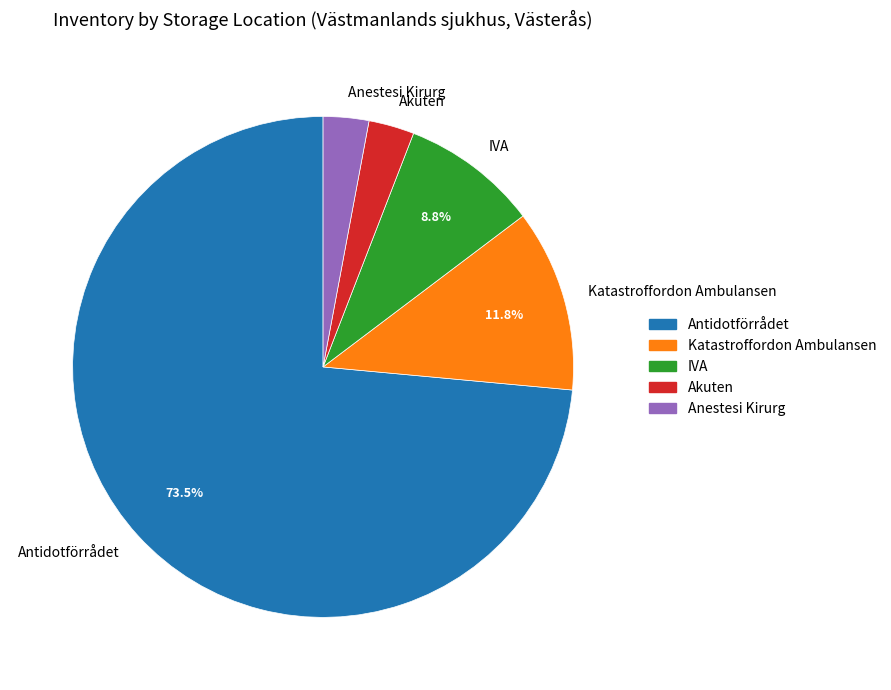

Which category accounts for the majority?

Antidotförrådet